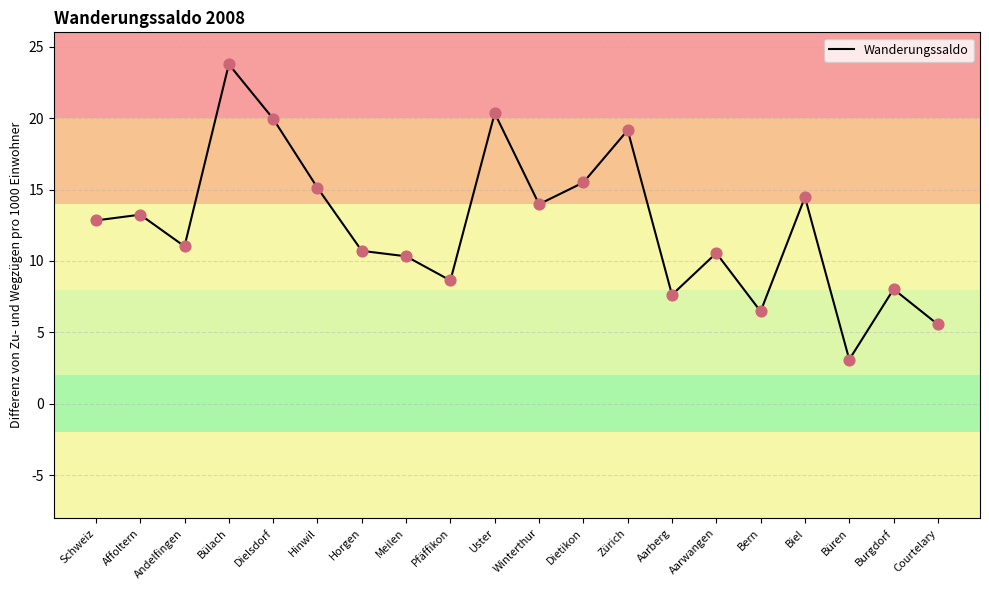

Between Biel and Bülach, which is larger?

Bülach